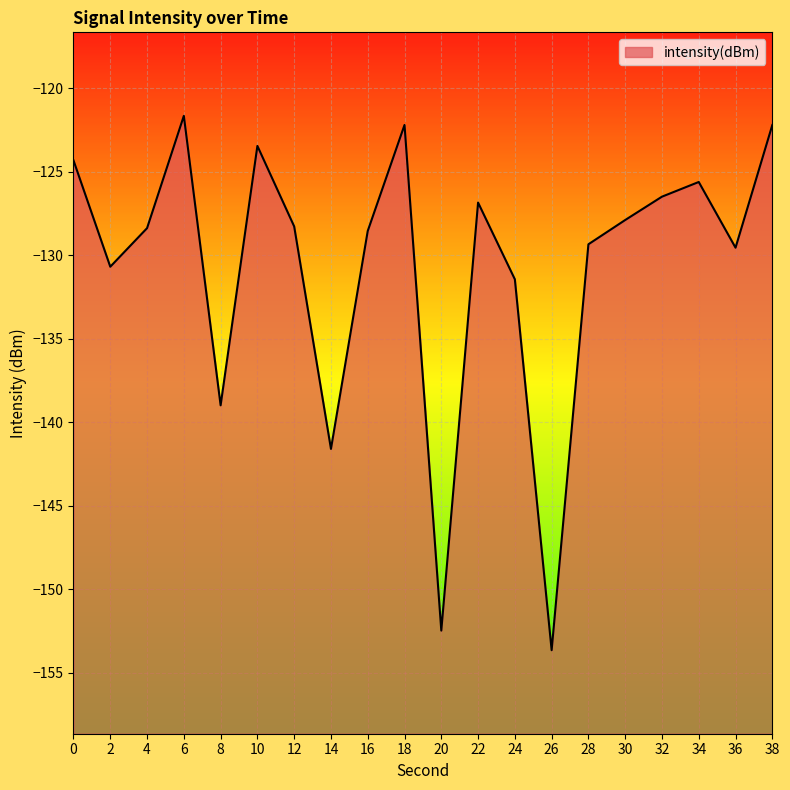

What is the value of the 2nd point from the left?

-130.7